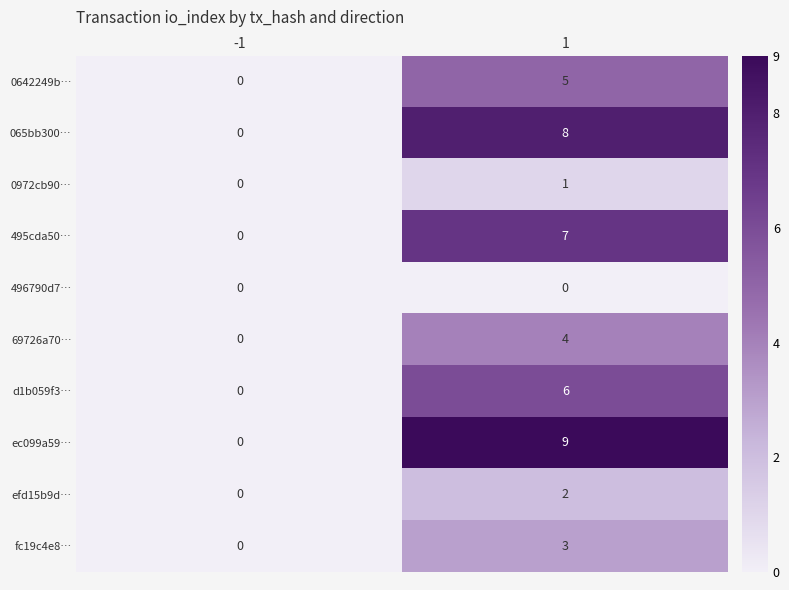

The value of ec099a59… at 1 is 14. True or false?

False